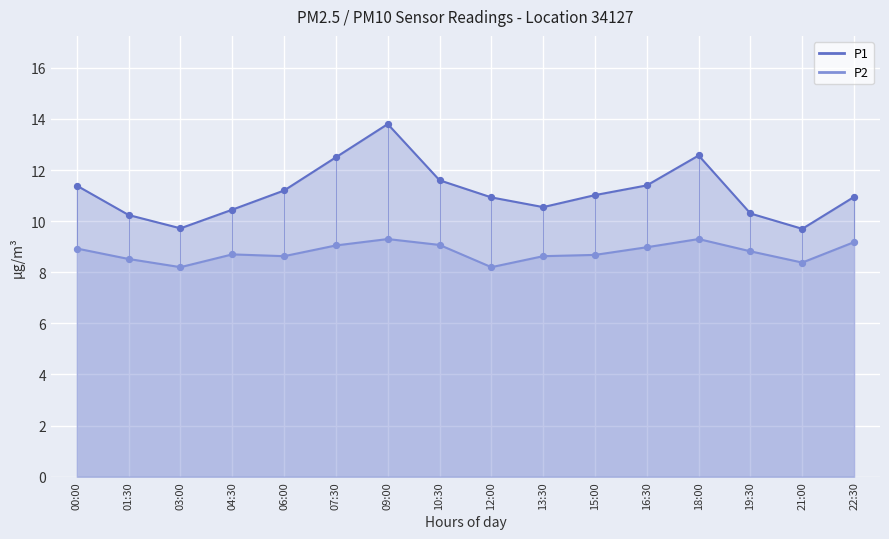

At which category is the sum across all series the highest?

09:00